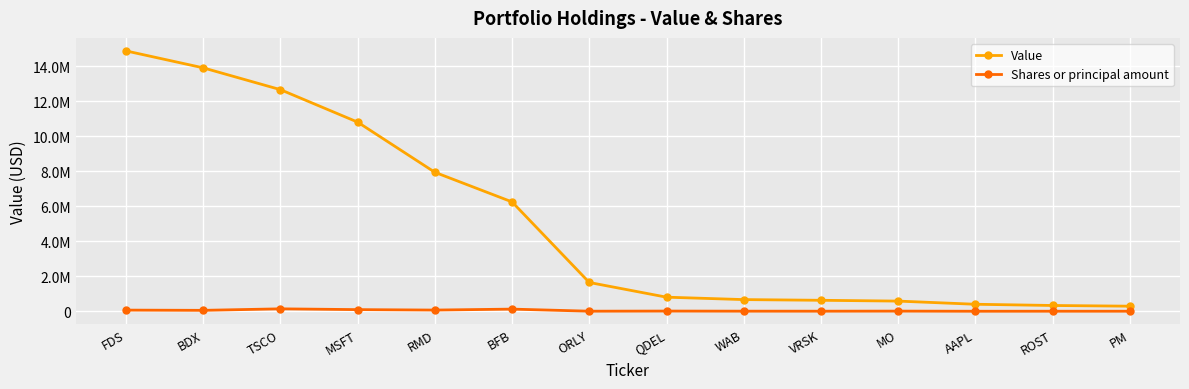

True or false: Shares or principal amount and Value cross at least once.

False